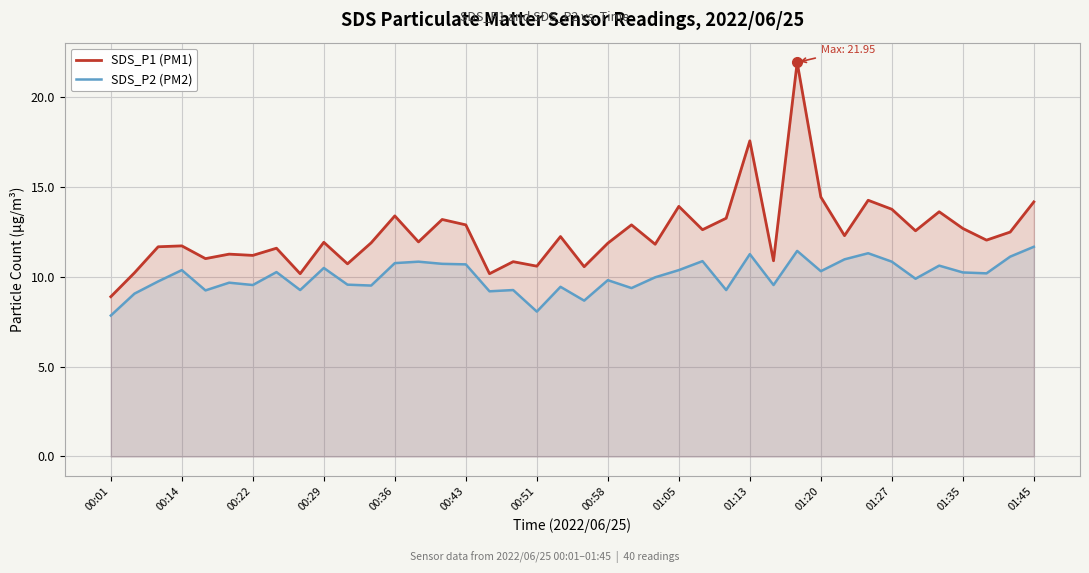

True or false: SDS_P1 (PM1) and SDS_P2 (PM2) intersect in this chart.

False